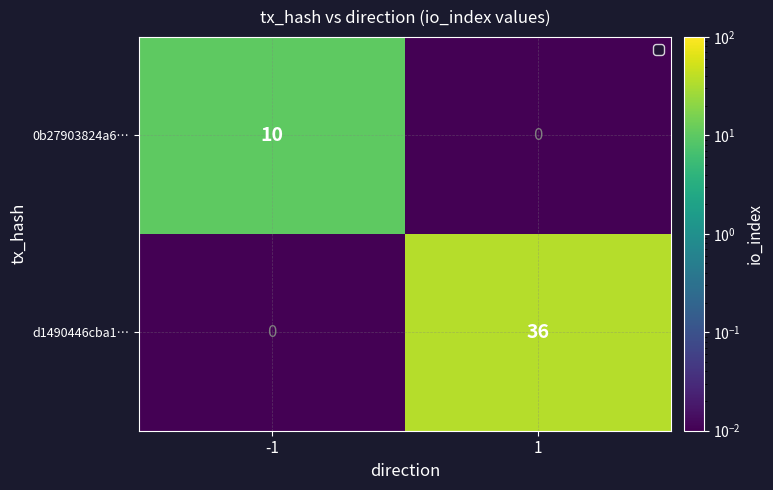

At -1, list the series in order from largest to smallest.

0b27903824a6…, d1490446cba1…